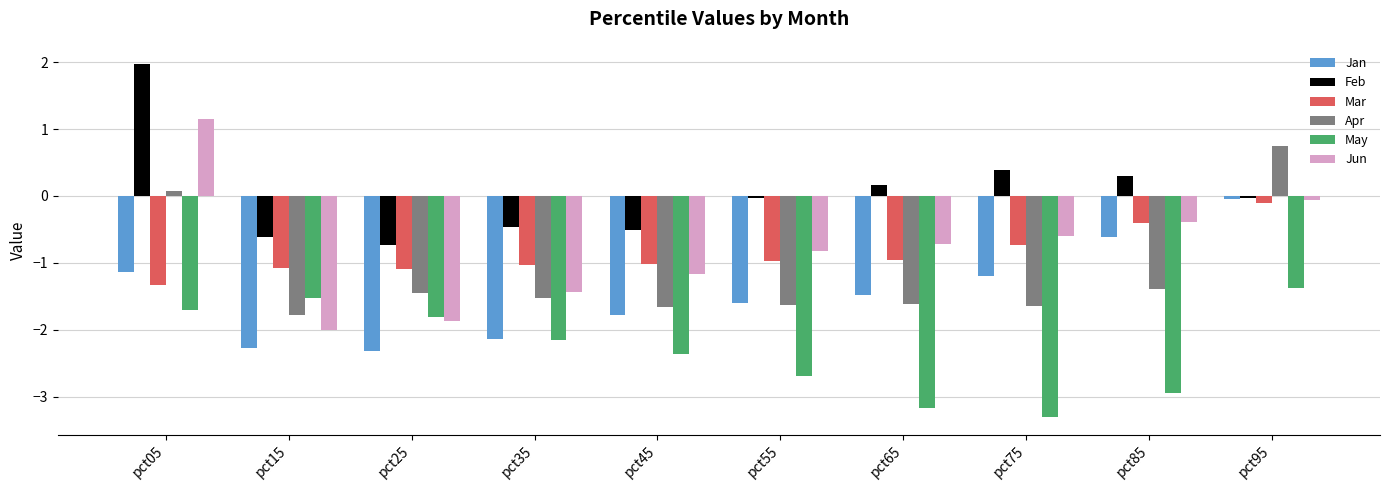

What is the greatest value displayed?

2.0